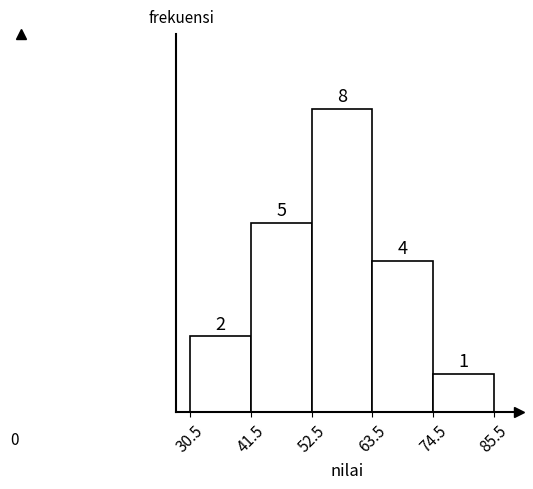

Which range on the x-axis has the tallest bar?

52.5 to 63.5